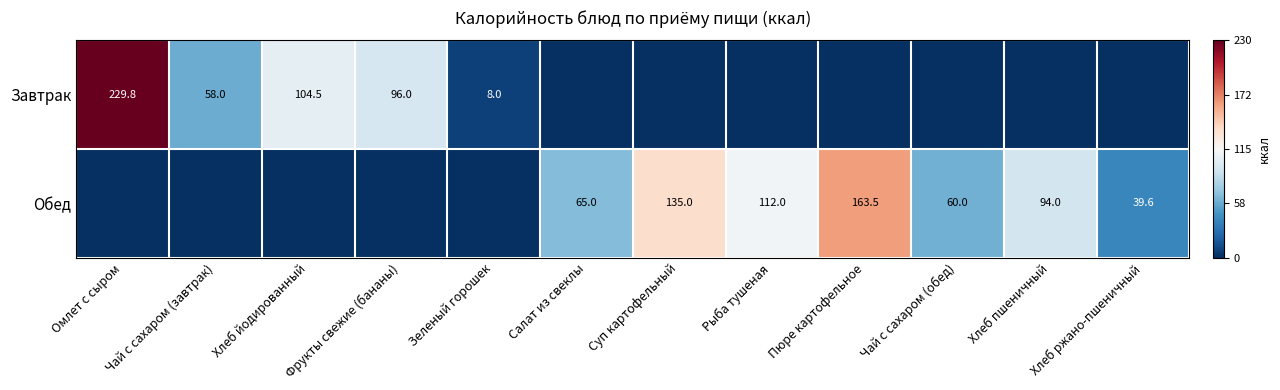

The Завтрак series shows 58.0 at Чай с сахаром (завтрак). True or false?

True